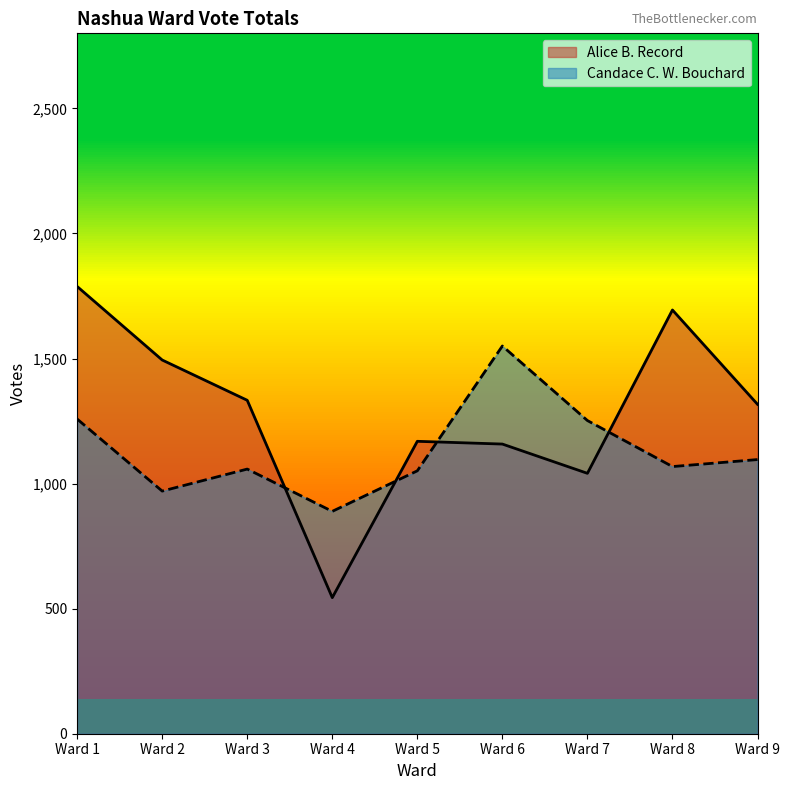

At which category is the sum across all series the highest?

Ward 1